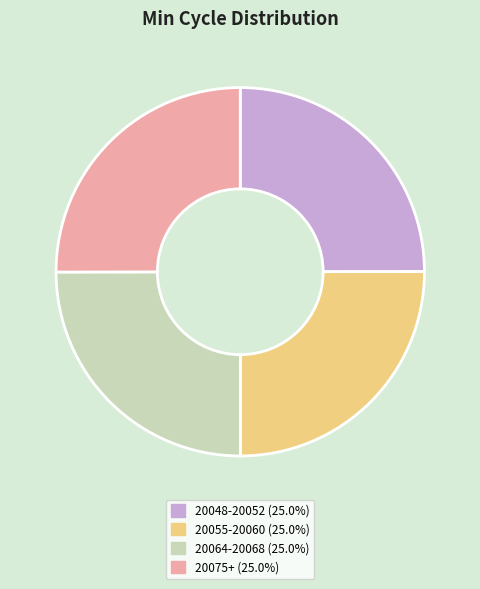

Does any single category account for the majority?

No